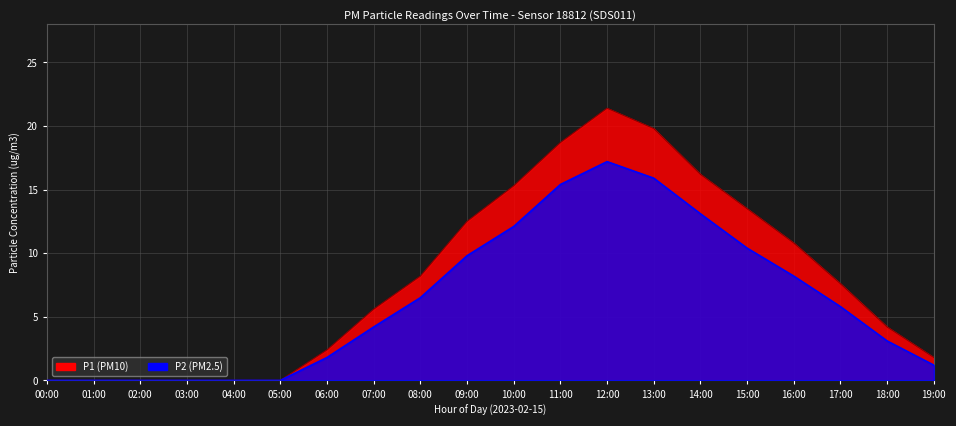

How many distinct data groups are displayed?

2